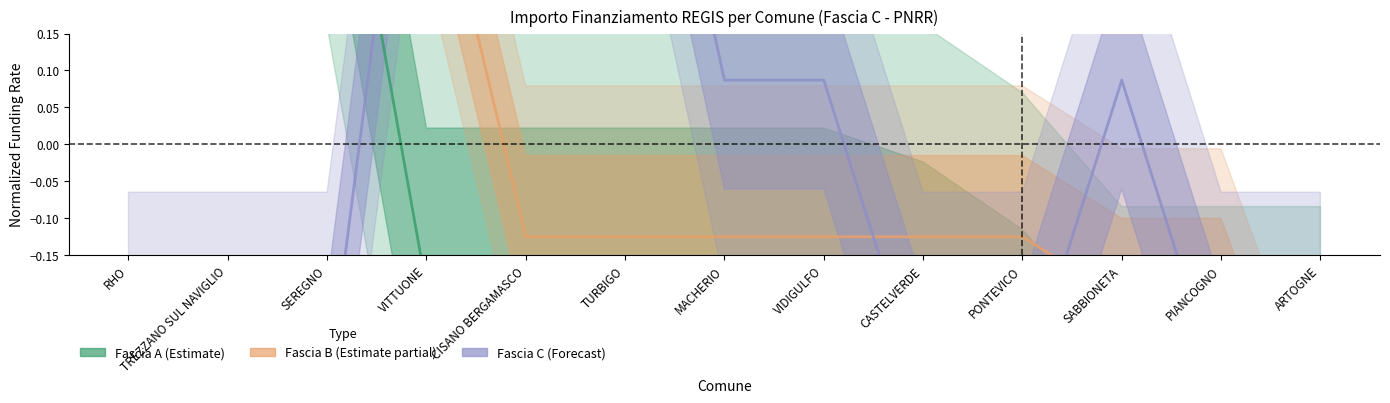

The value of Fascia B (Estimate partial) at VIDIGULFO is -0.2. True or false?

False